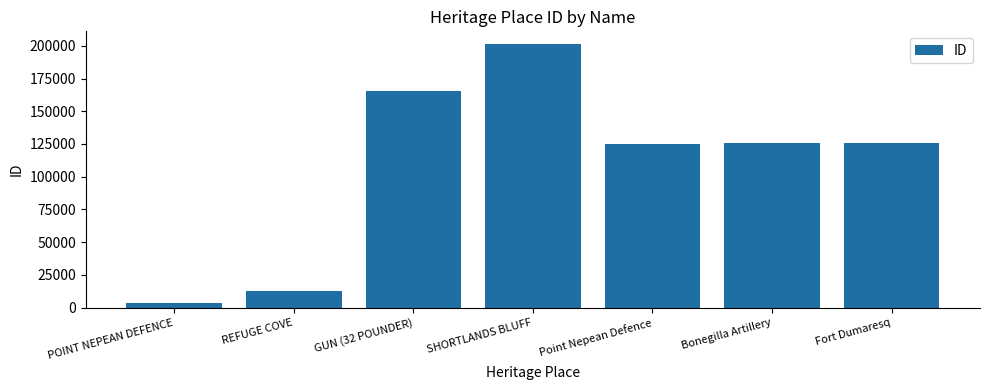

What is the change in value from REFUGE COVE to Point Nepean Defence?

+112299